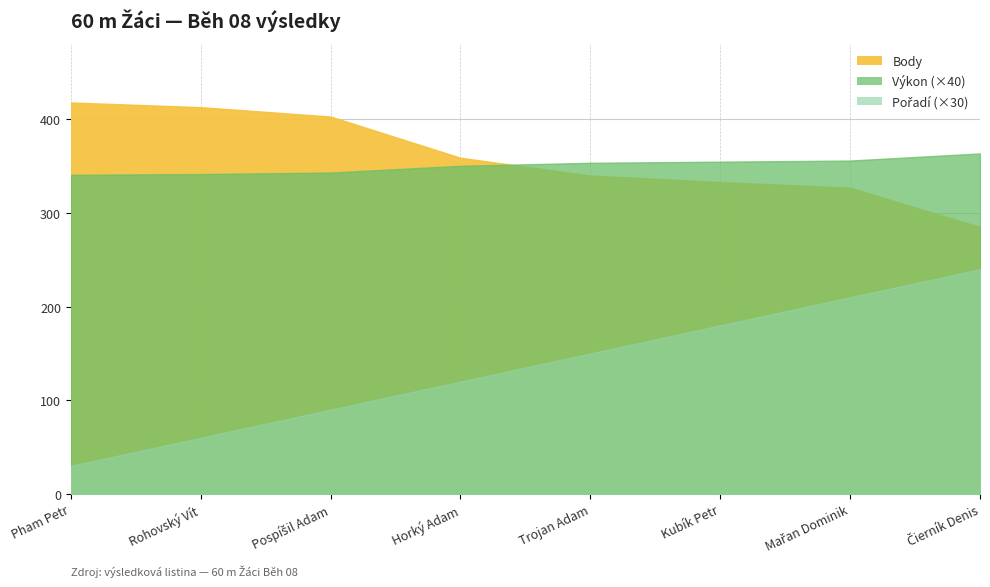

How many lines are shown in the chart?

3